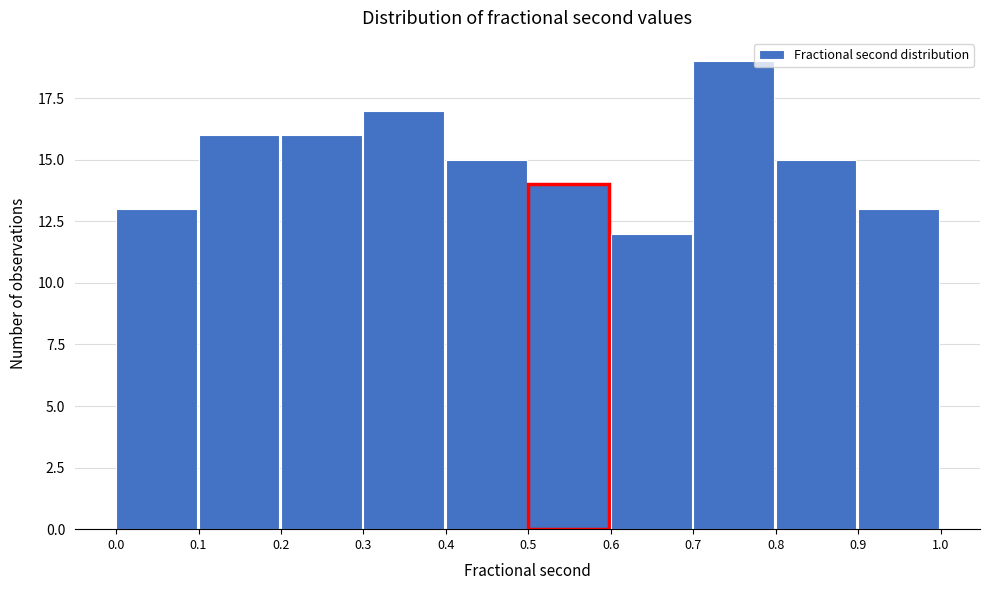

Over which range of the x-axis is the bar tallest?

0.7 to 0.8